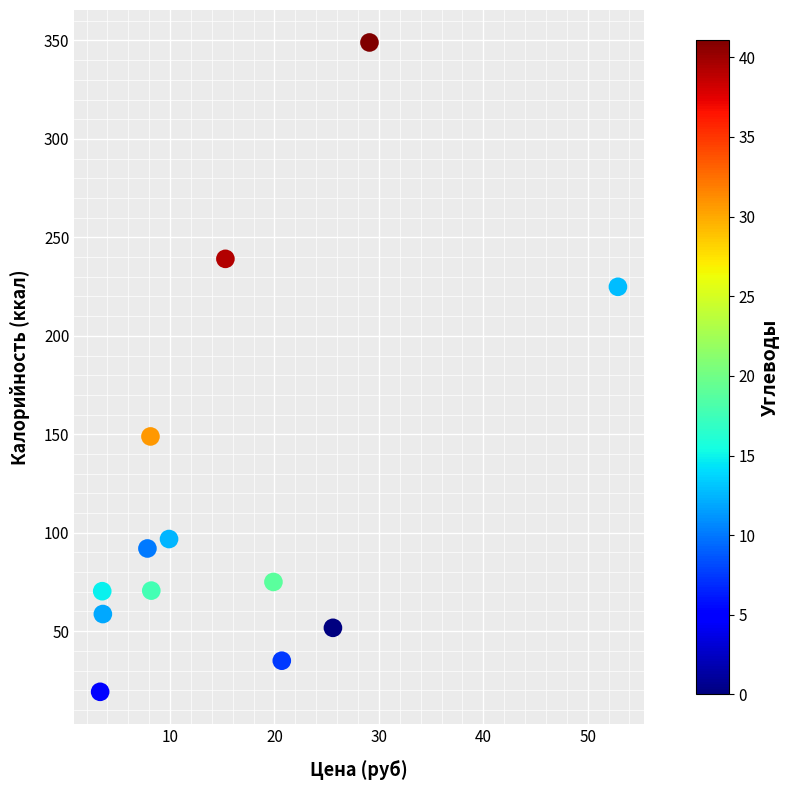

What is the range of X values (max minus min)?

49.6